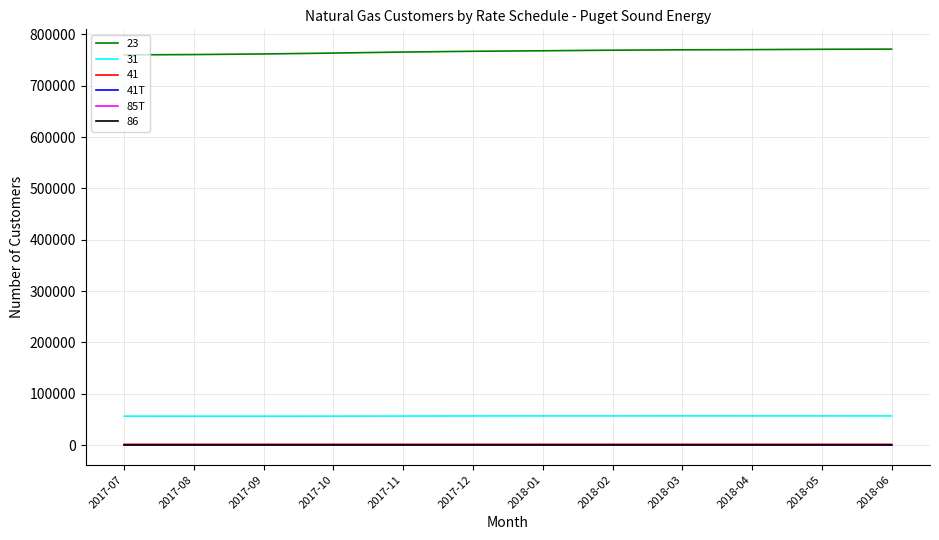

How many lines are shown in the chart?

6